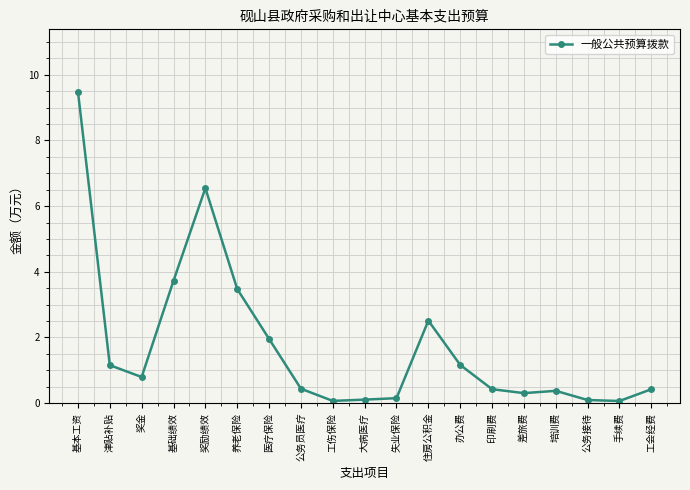

The chart shows a value of 14.2 at 基本工资. True or false?

False